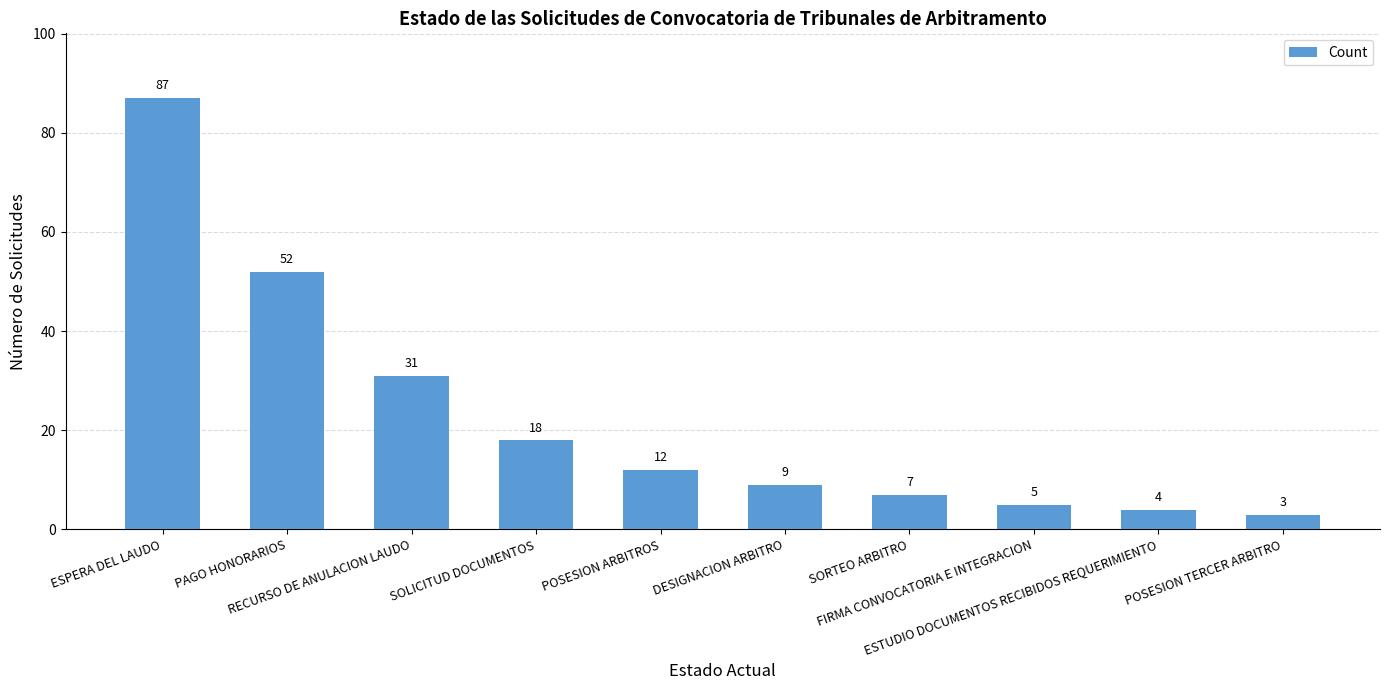

What is the value of the 8th bar from the left?

5